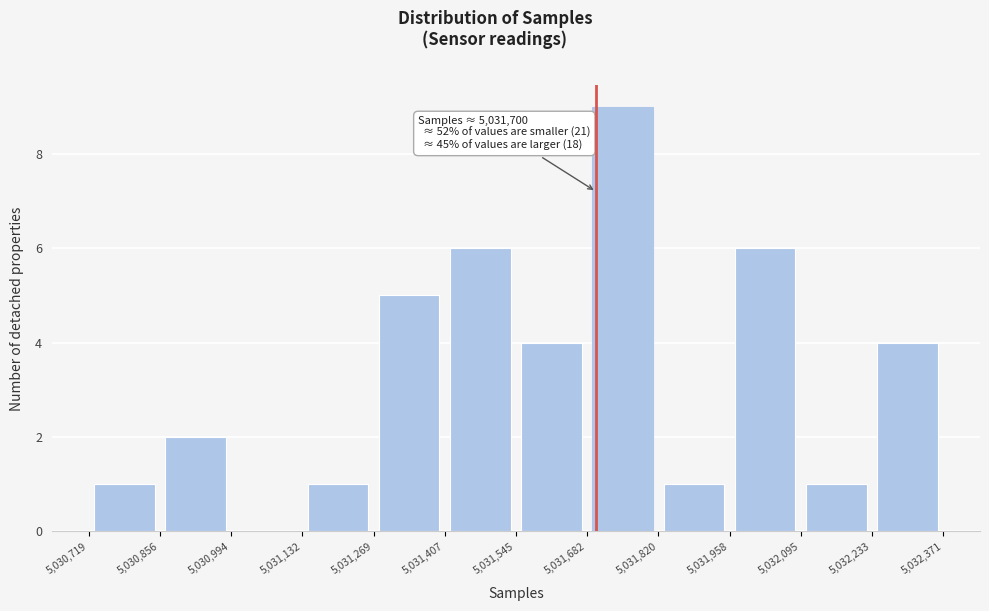

Over which range of the x-axis is the bar tallest?

5,031,682 to 5,031,820